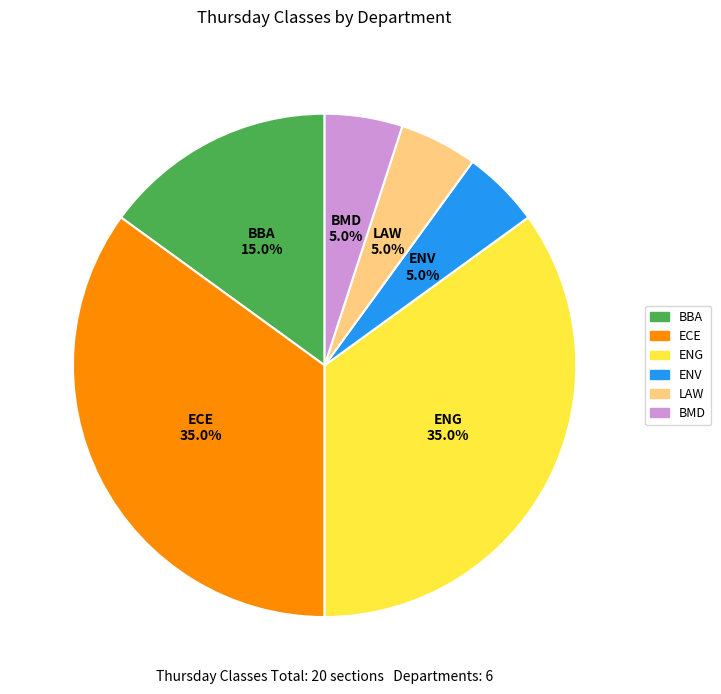

What portion of the pie excludes BBA?

85.0%